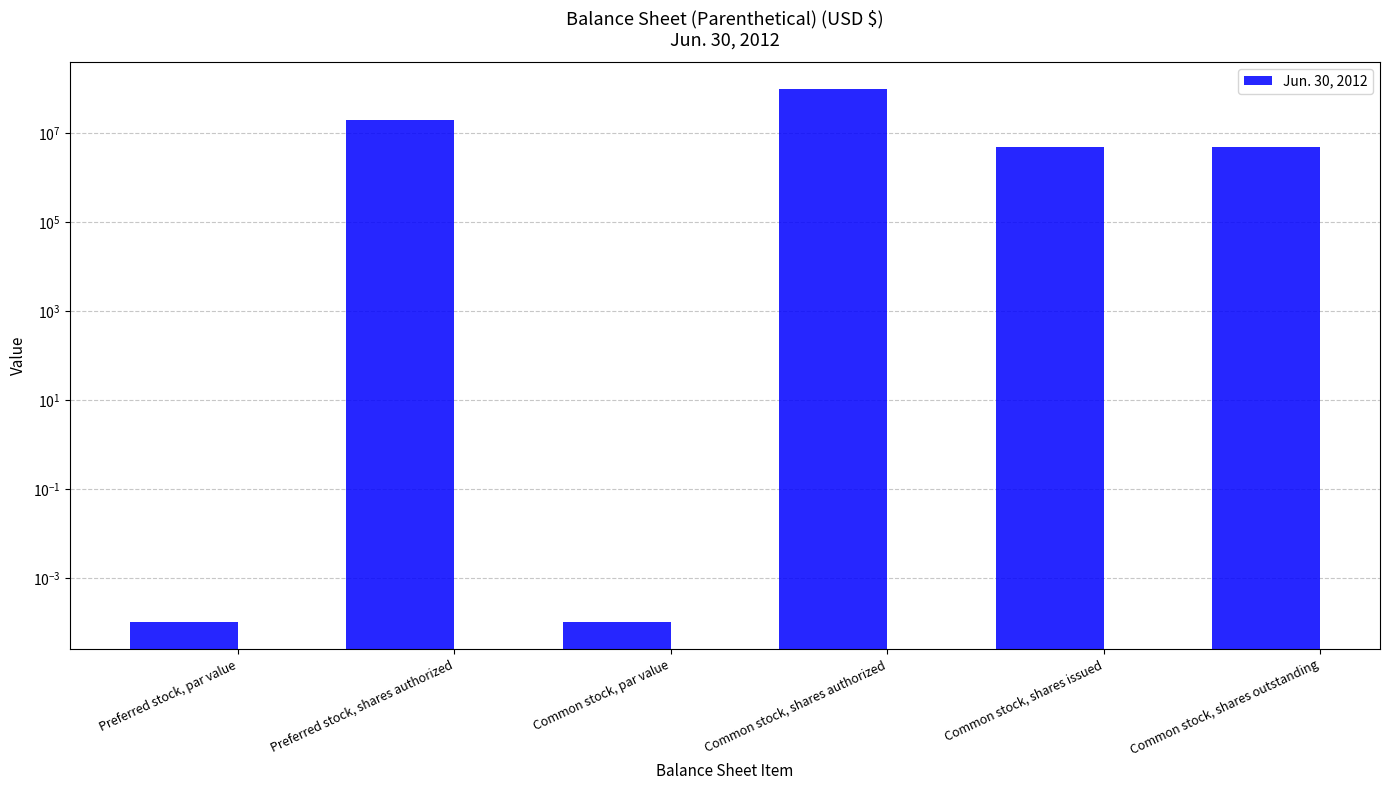

What is the label of the 4th bar from the left?

Common stock, shares authorized